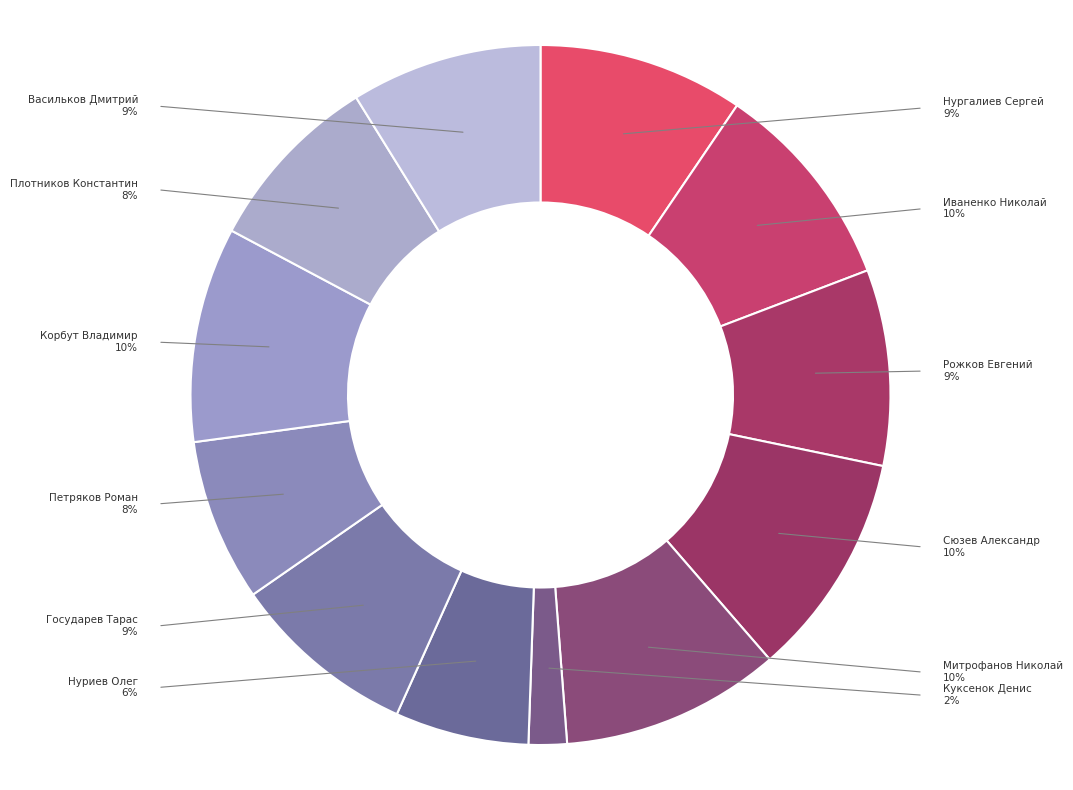

To the nearest percent, what is the average slice percentage?

8%